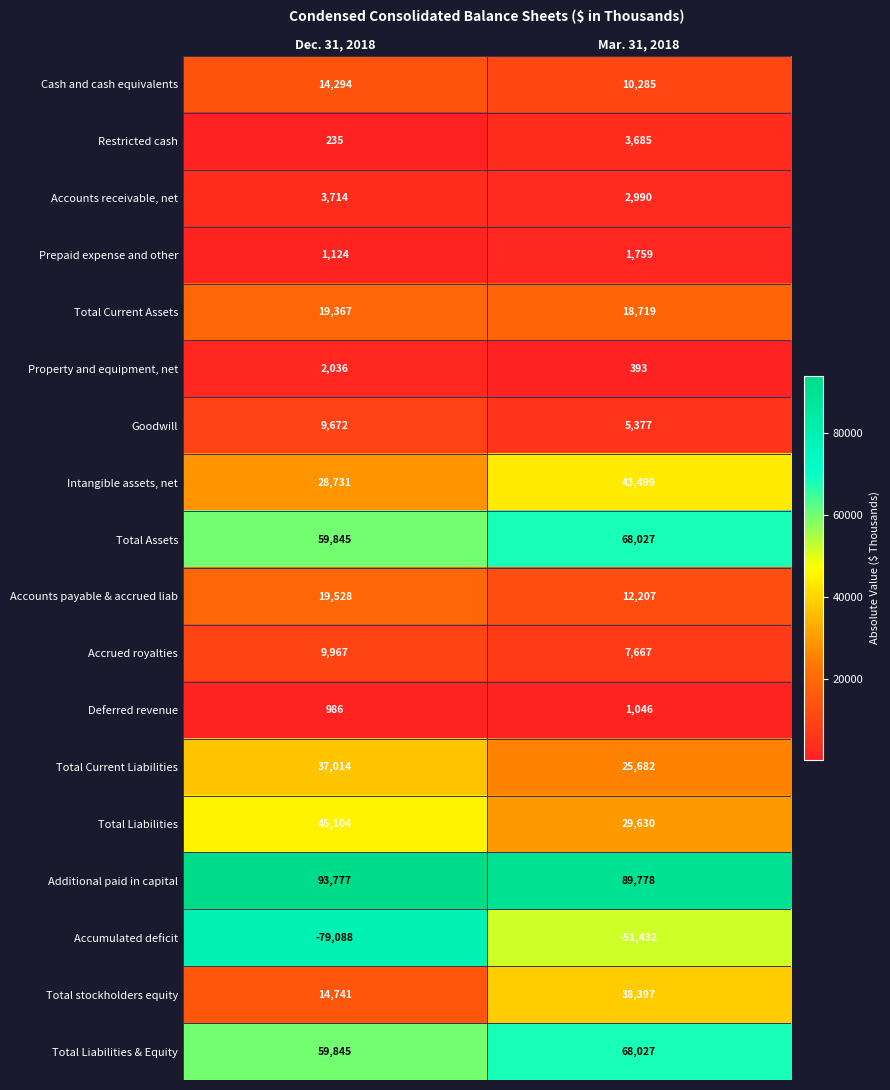

Which series has the largest range (max minus min)?

Accumulated deficit